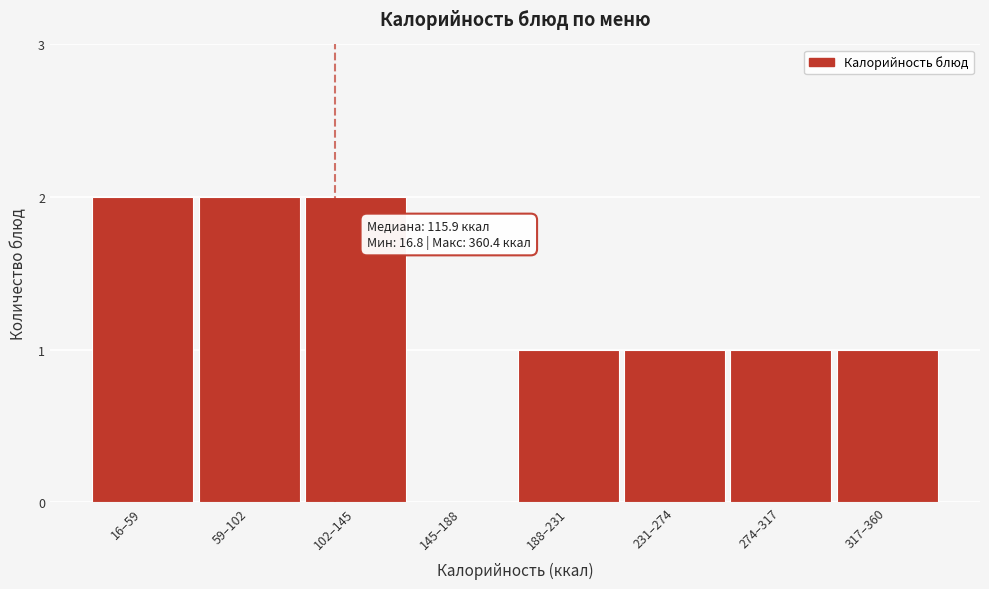

Reading left to right, what are all the values shown in this chart?

16–59=2	59–102=2	102–145=2	145–188=0	188–231=1	231–274=1	274–317=1	317–360=1